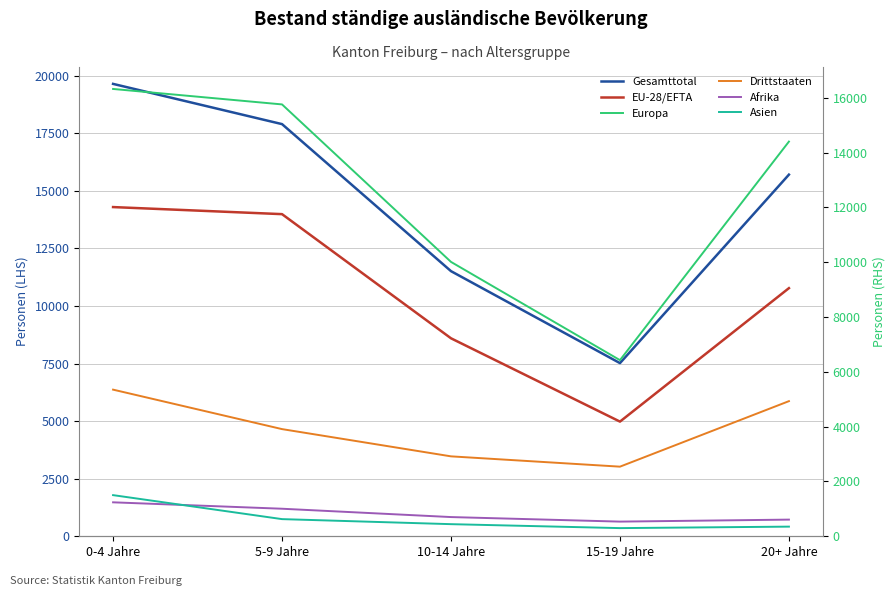

How many interior local valleys does the Afrika series have?

1